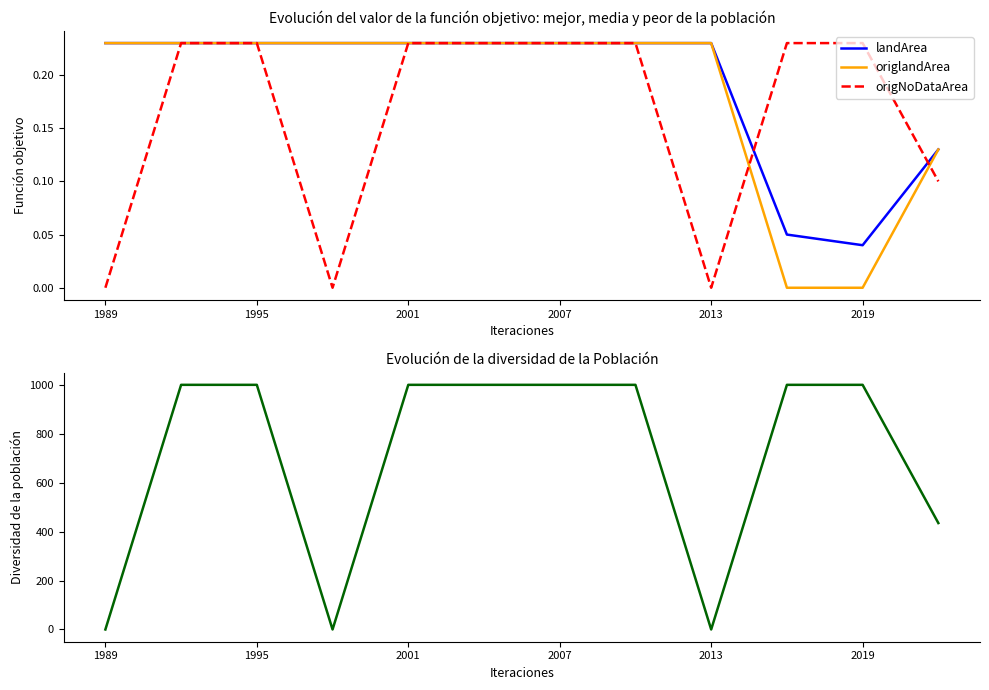

Is it true that landArea equals 0.4 at 1995?

False